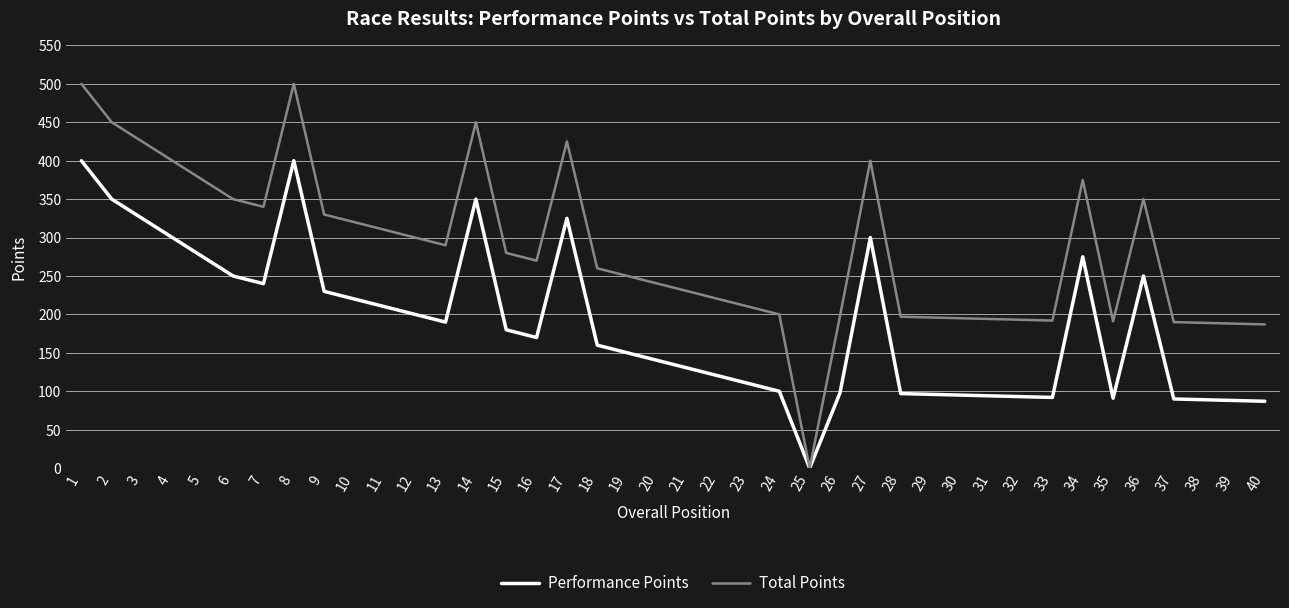

Does the chart have visible grid lines?

Yes